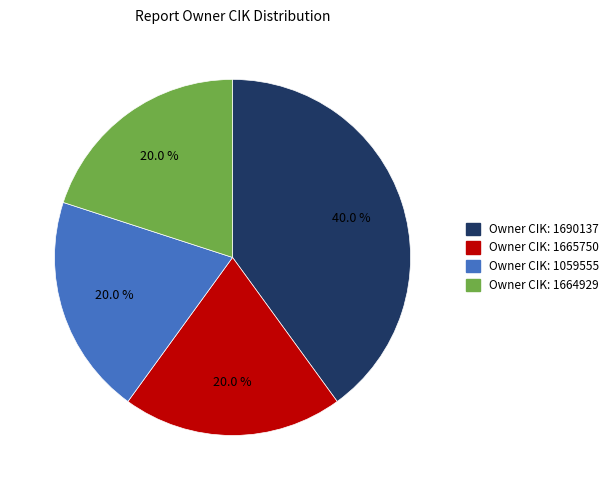

Is there a majority slice in this chart?

No